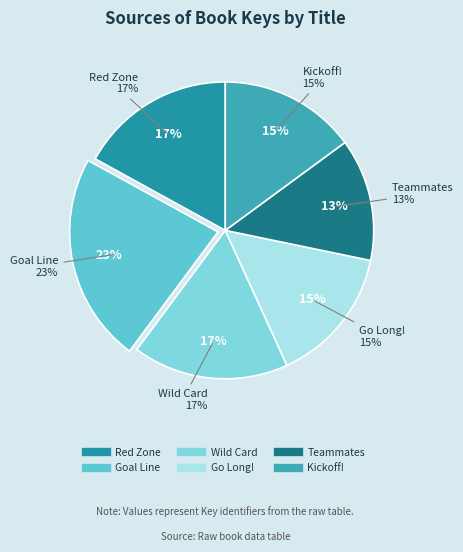

Combined, do Kickoff! and Red Zone account for over 50%?

No